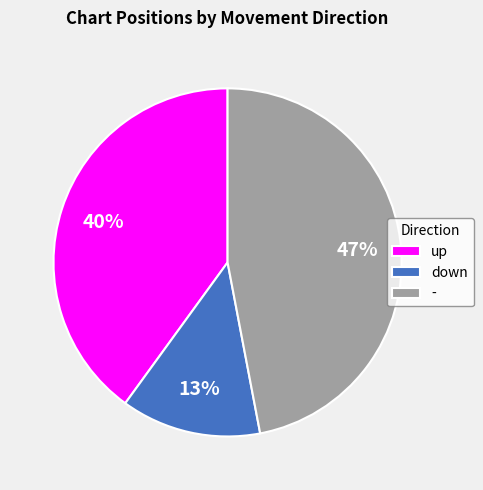

Count the number of slices in the pie.

3